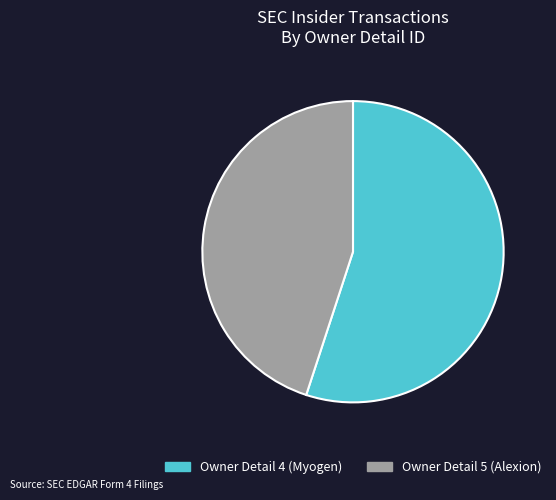

How many slices are in this pie chart?

2